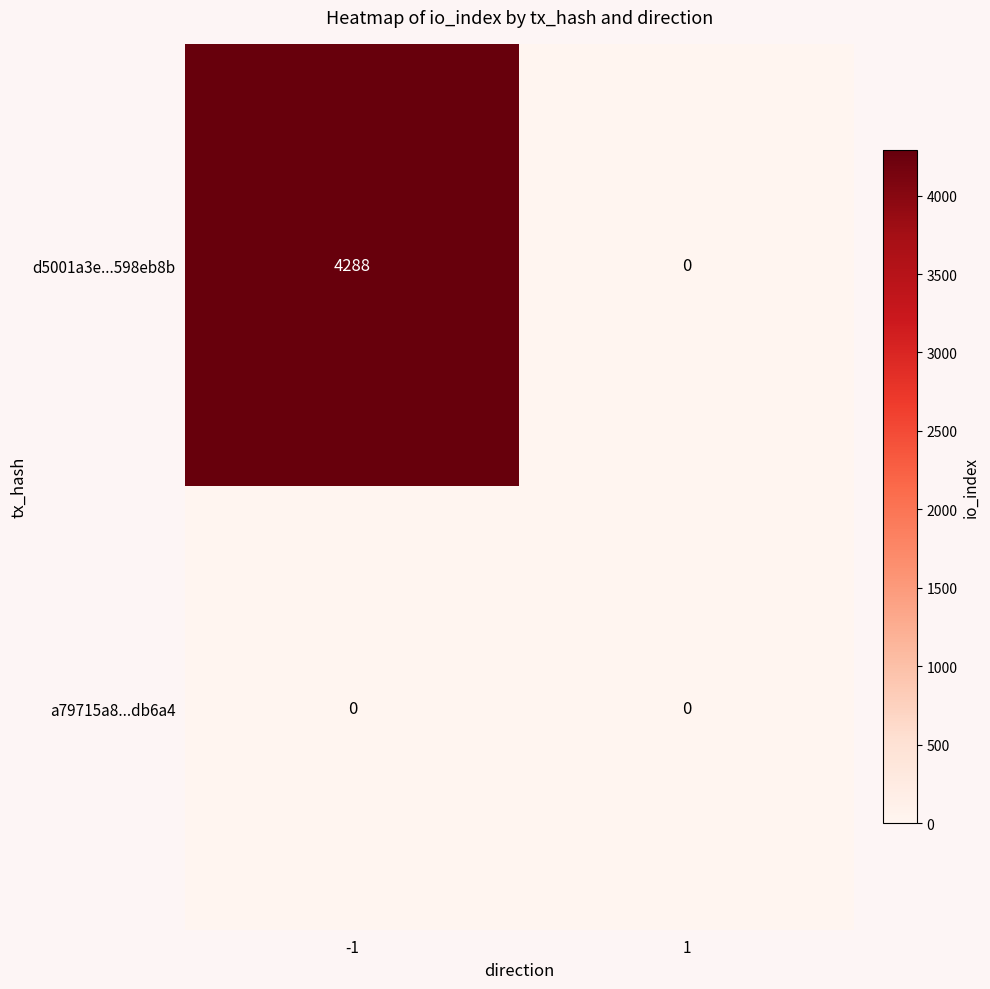

The value of d5001a3e...598eb8b at -1 is 4288. True or false?

True